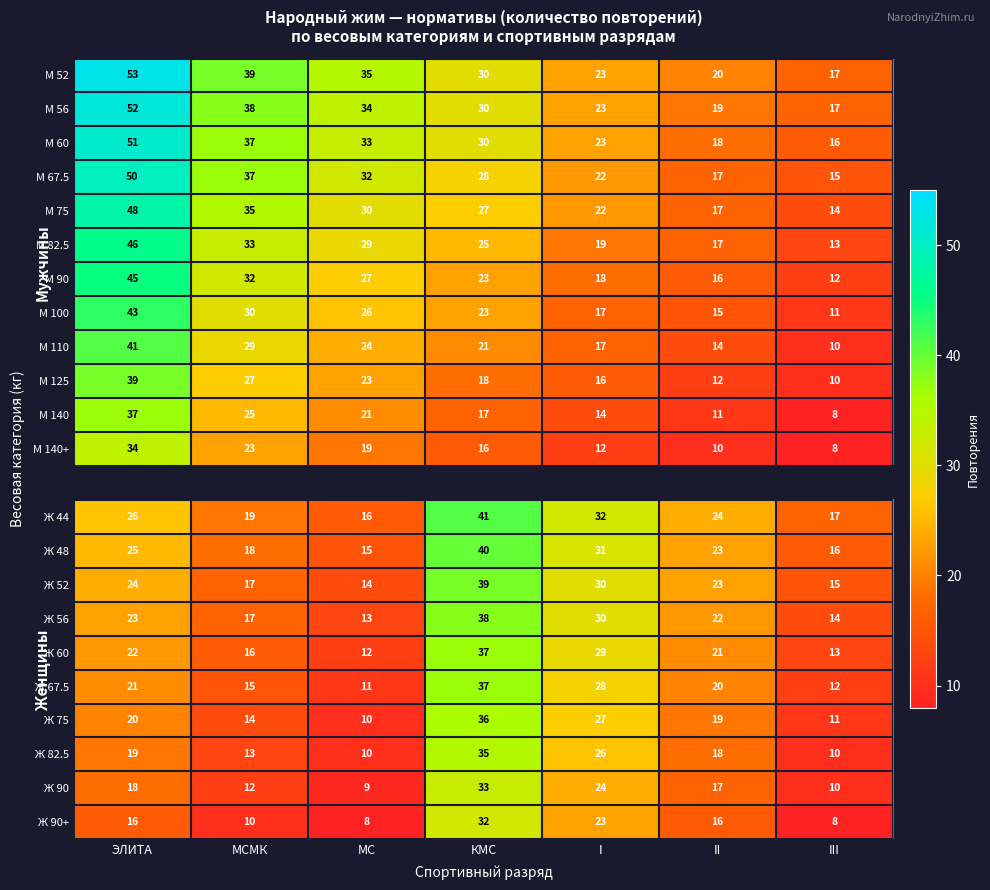

At which label does Ж 67.5 first exceed 20?

ЭЛИТА